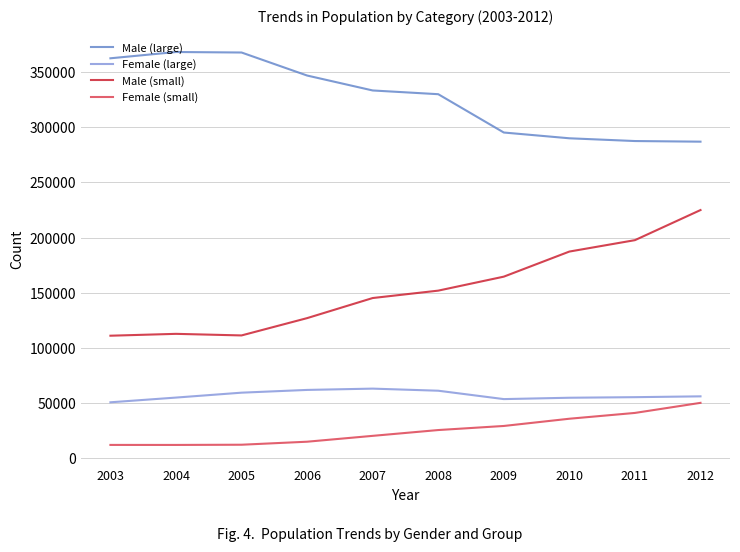

What is the maximum value shown in the chart?

368416